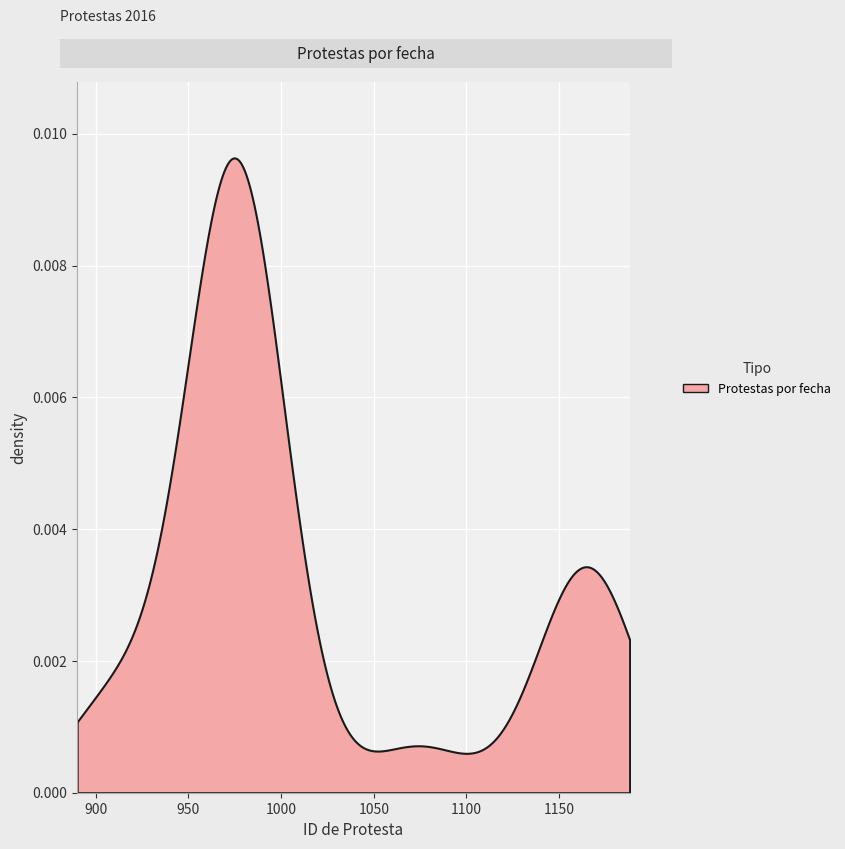

Reading right to left, list all the values displayed in this chart.

1168	1167	1166	1165	1157	1074	982	981	980	979	978	977	976	975	974	973	972	970	969	967	911	910